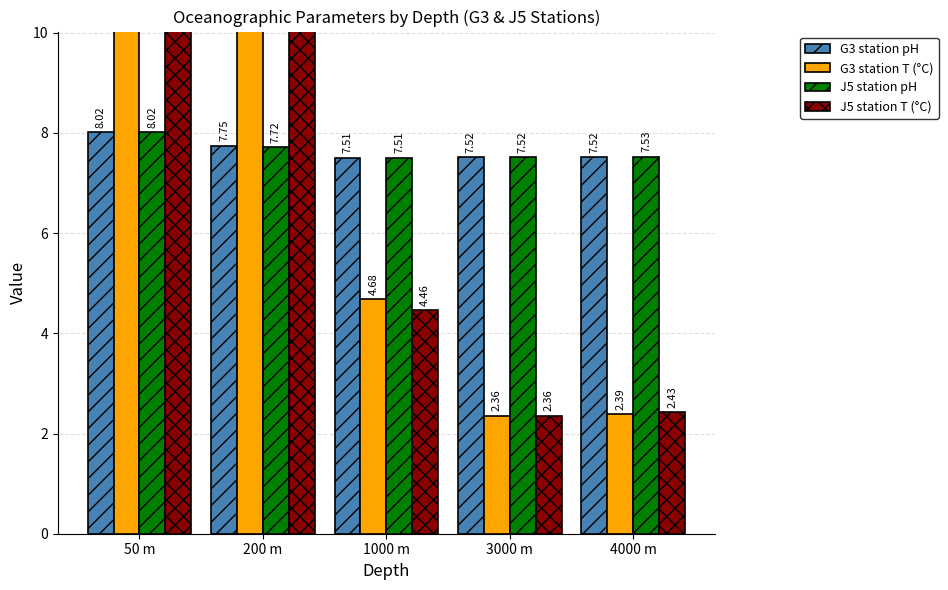

Which series has the largest total across all categories?

G3 station T (°C)